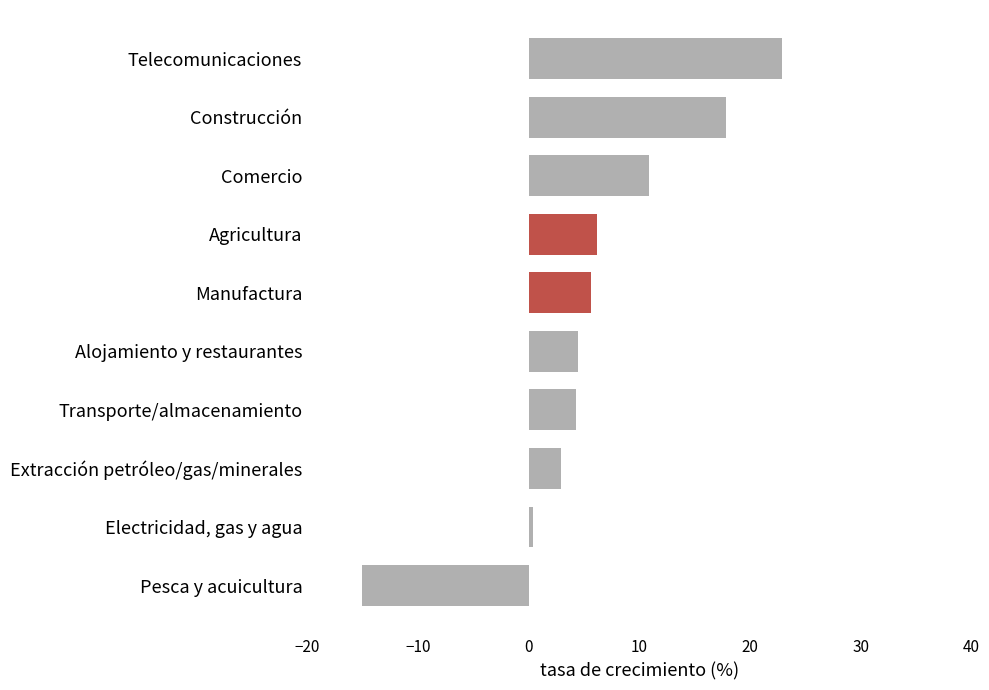

What is the ratio of the value at Comercio to the value at Transporte/almacenamiento?

2.5